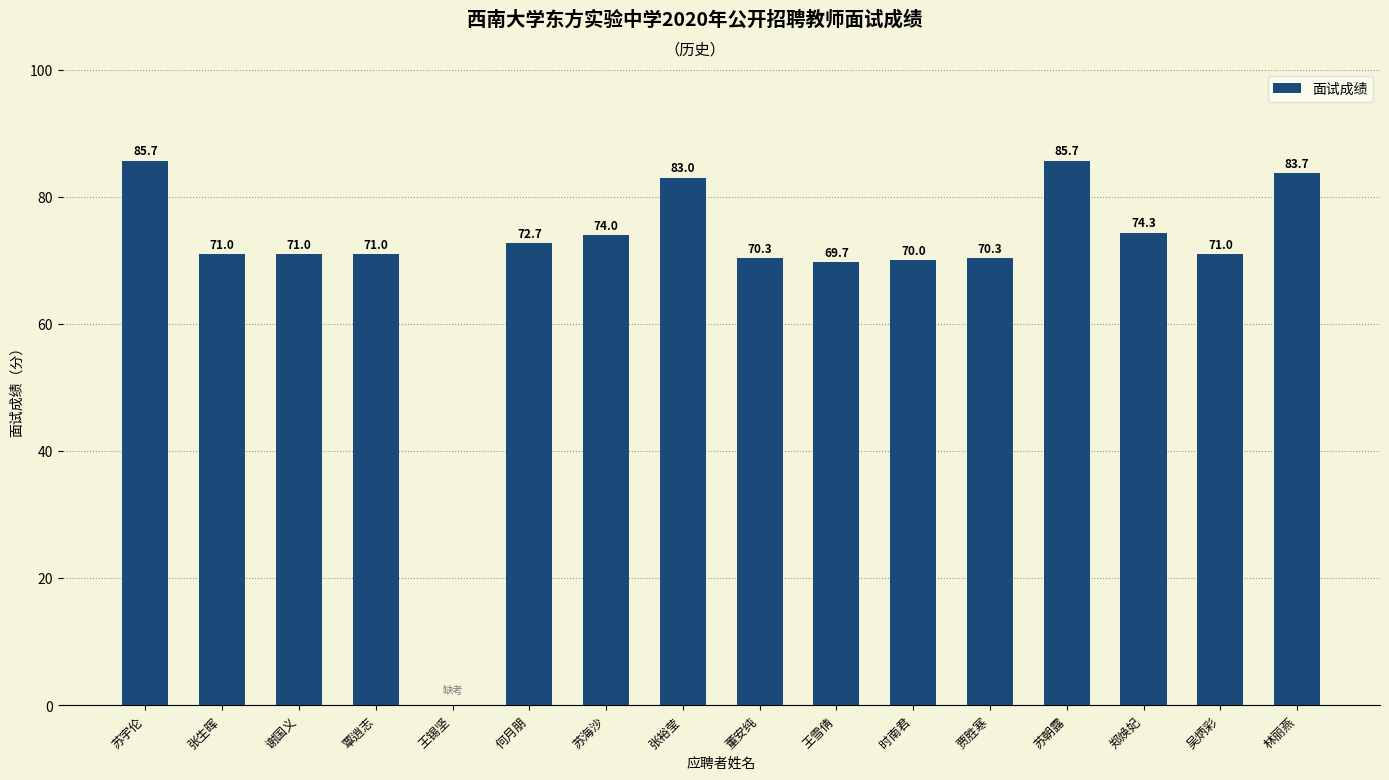

What is the maximum value shown in the chart?

85.7